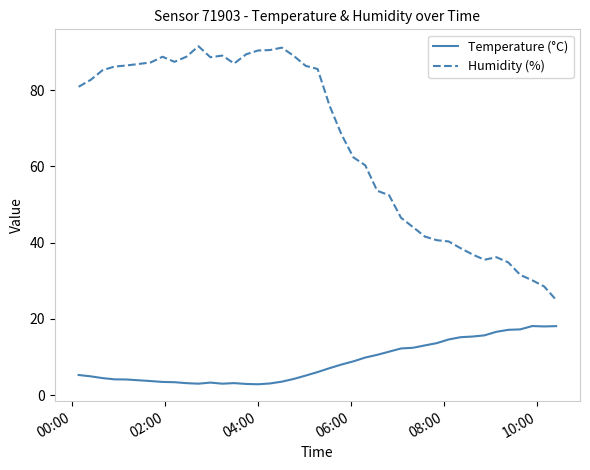

What is the difference between the maximum and minimum values in the Temperature (°C) series?

15.3